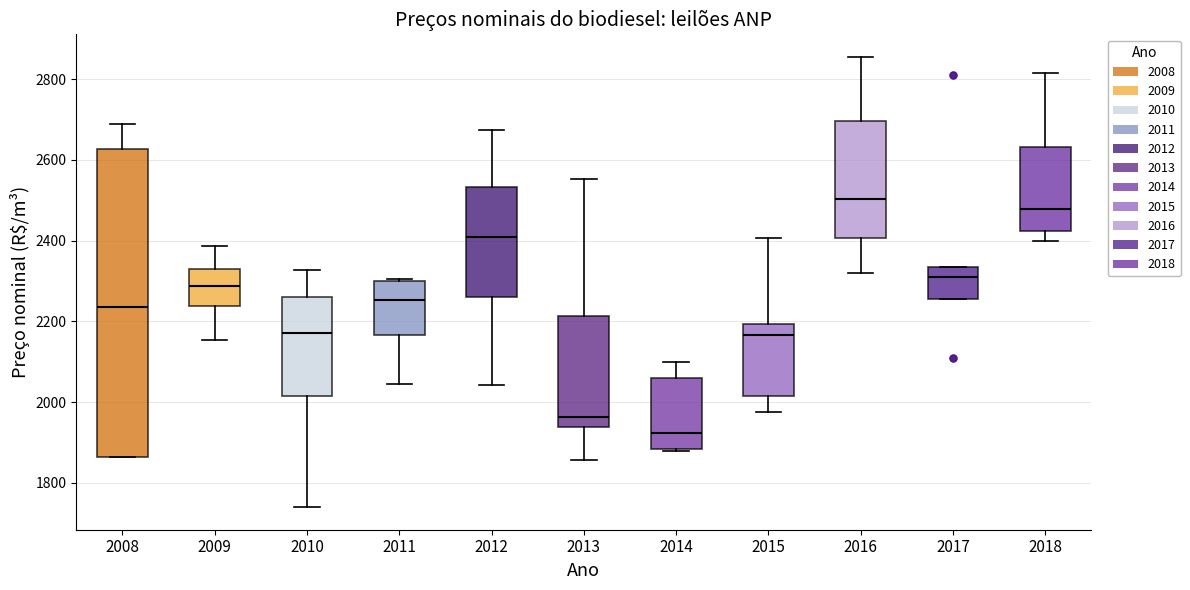

Reading left to right, transcribe this box plot: for each box, give where its median line is, the range the box spans, and where its two whiskers end, as read against the y-axis. The values are not printed on the chart, so give them approximately, as read against the axis.

2008: median 2240, box 1860 to 2620, whiskers 1860 to 2680
2009: median 2280, box 2240 to 2320, whiskers 2160 to 2380
2010: median 2180, box 2020 to 2260, whiskers 1740 to 2320
2011: median 2260, box 2160 to 2300, whiskers 2040 to 2300 (just above the box's upper edge)
2012: median 2400, box 2260 to 2540, whiskers 2040 to 2680
2013: median 1960, box 1940 to 2220, whiskers 1860 to 2560
2014: median 1920, box 1880 to 2060, whiskers 1880 to 2100
2015: median 2160, box 2020 to 2200, whiskers 1980 to 2400
2016: median 2500, box 2400 to 2700, whiskers 2320 to 2860
2017: median 2320, box 2260 to 2340, whiskers 2260 to 2340
2018: median 2480, box 2420 to 2640, whiskers 2400 to 2820